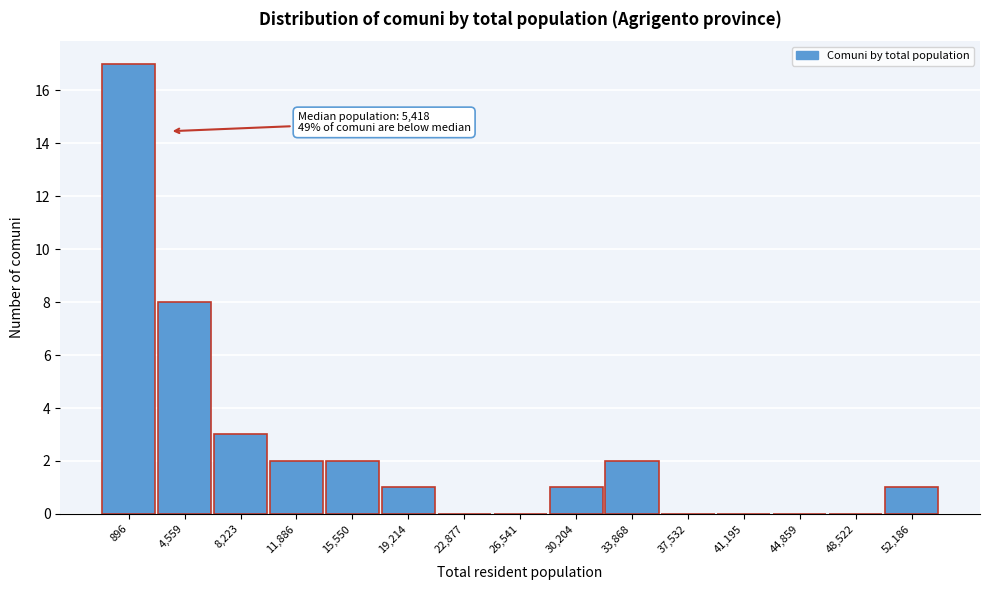

Reading left to right, list all the values displayed in this chart.

896=17	4,559=8	8,223=3	11,886=2	15,550=2	19,214=1	22,877=0	26,541=0	30,204=1	33,868=2	37,532=0	41,195=0	44,859=0	48,522=0	52,186=1